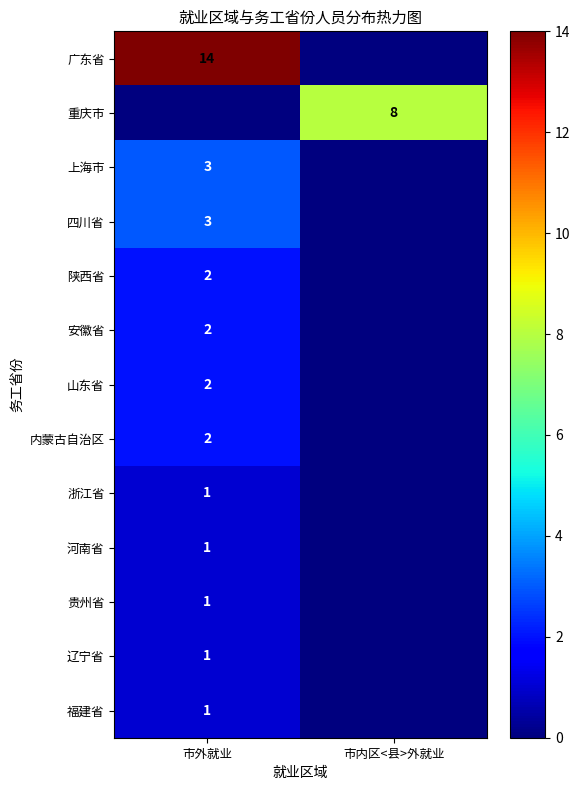

Is the value of 河南省 at 市外就业 greater than the value of 山东省 at 市外就业?

No